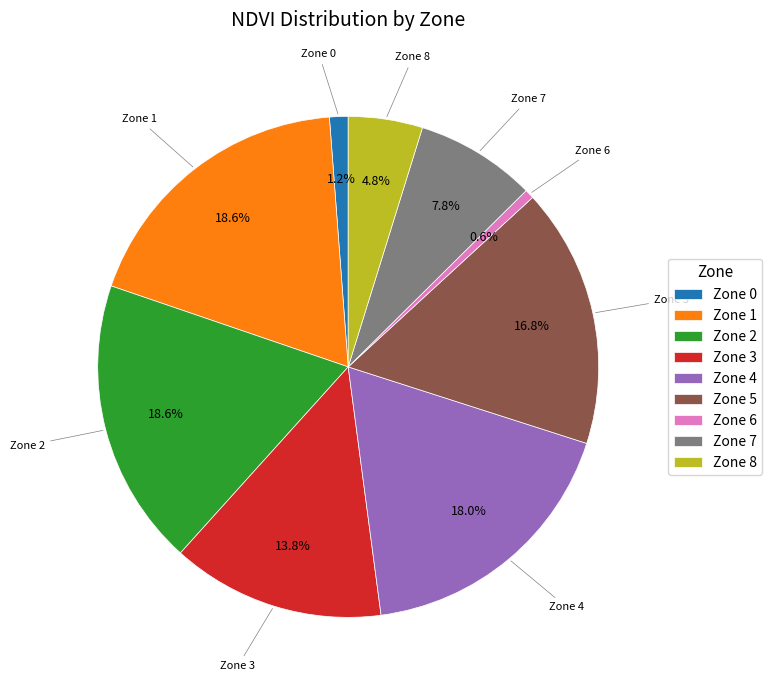

What is the smallest slice in the pie chart?

Zone 6